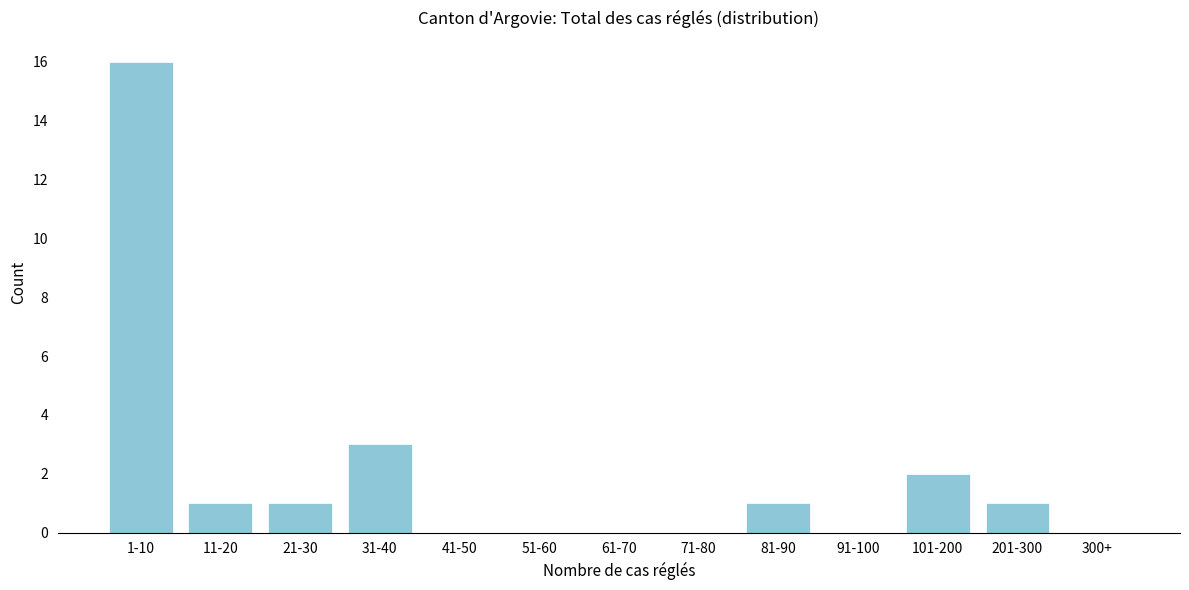

Reading right to left, what are all the values shown in this chart?

300+=0	201-300=1	101-200=2	91-100=0	81-90=1	71-80=0	61-70=0	51-60=0	41-50=0	31-40=3	21-30=1	11-20=1	1-10=16